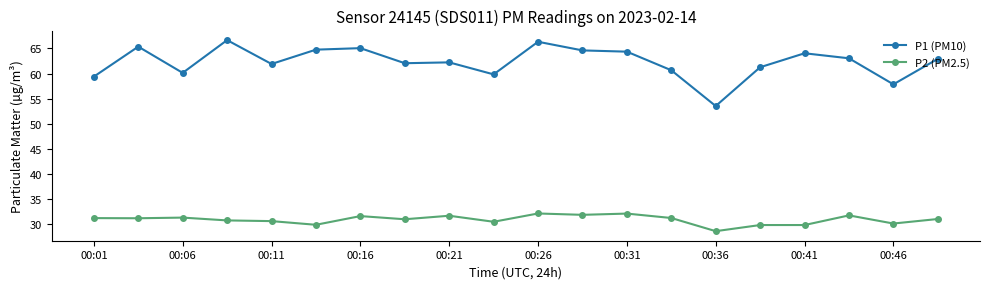

Rank the series by their maximum value, from highest to lowest.

P1 (PM10), P2 (PM2.5)